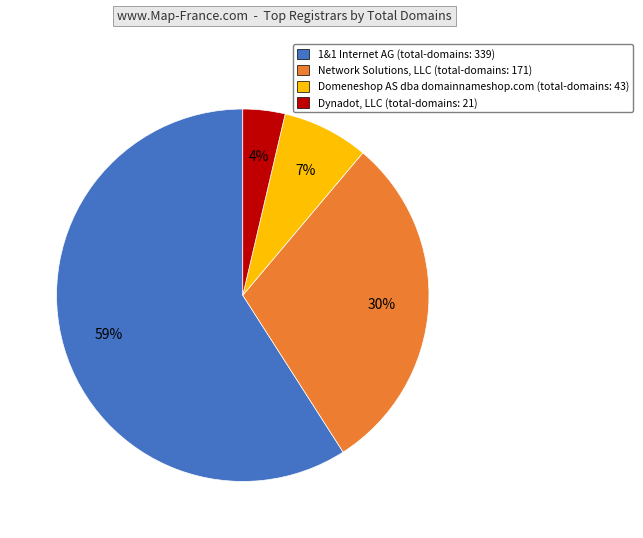

To the nearest percent, what portion does Domeneshop AS dba domainnameshop.com represent?

7%